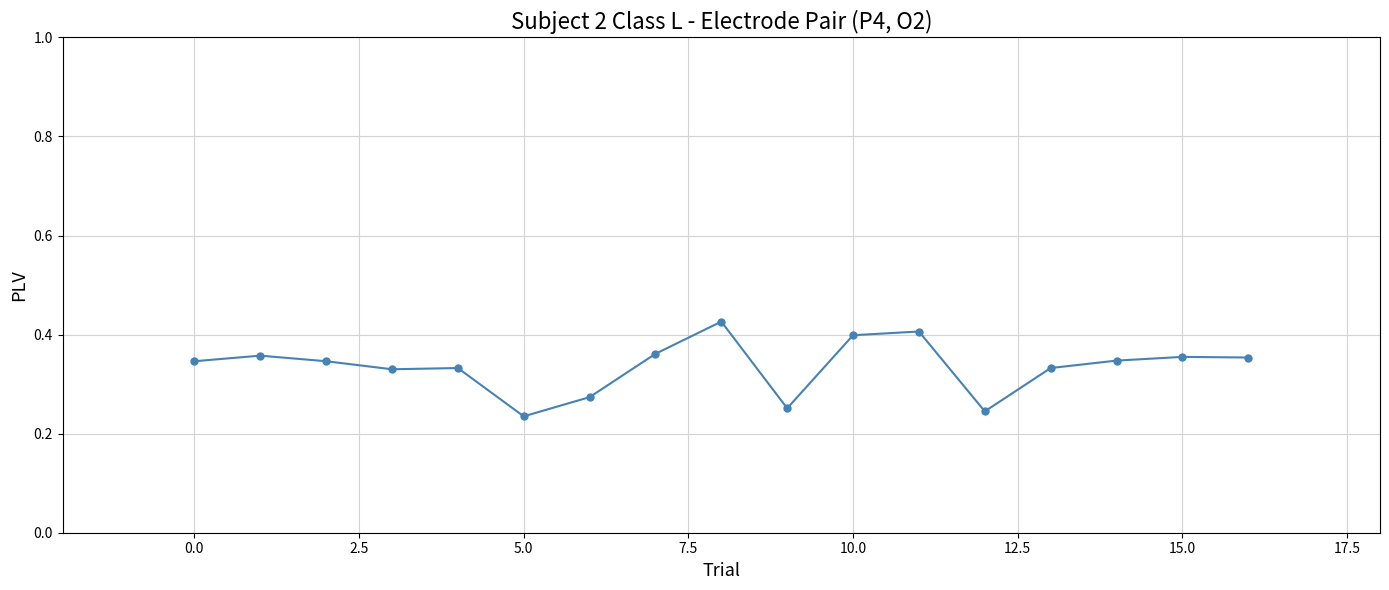

Count the values in the range 0 to 1.

17